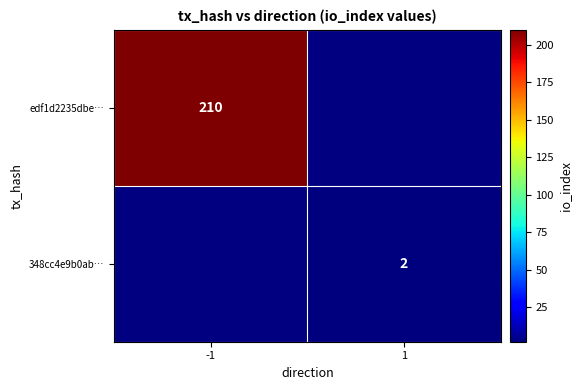

Which label corresponds to the smallest value in the chart?

1